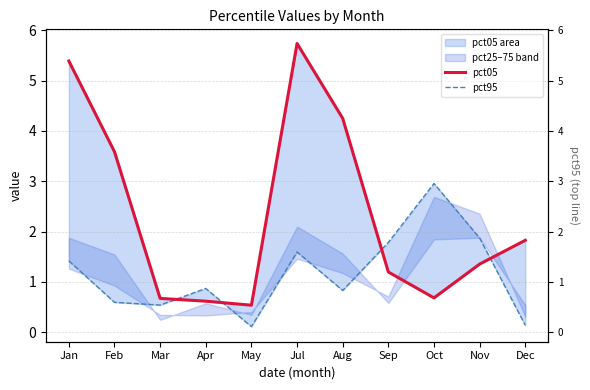

What are all the series names shown in the legend?

pct05, pct95